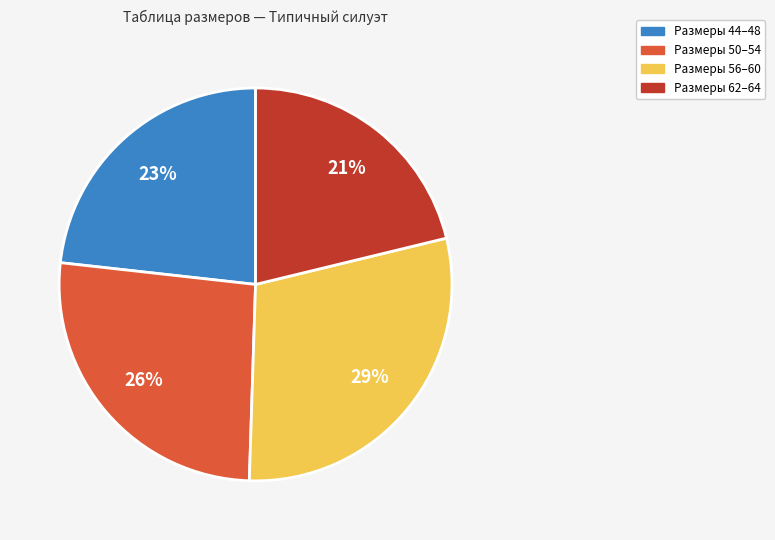

Is there any slice that represents more than half of the pie?

No